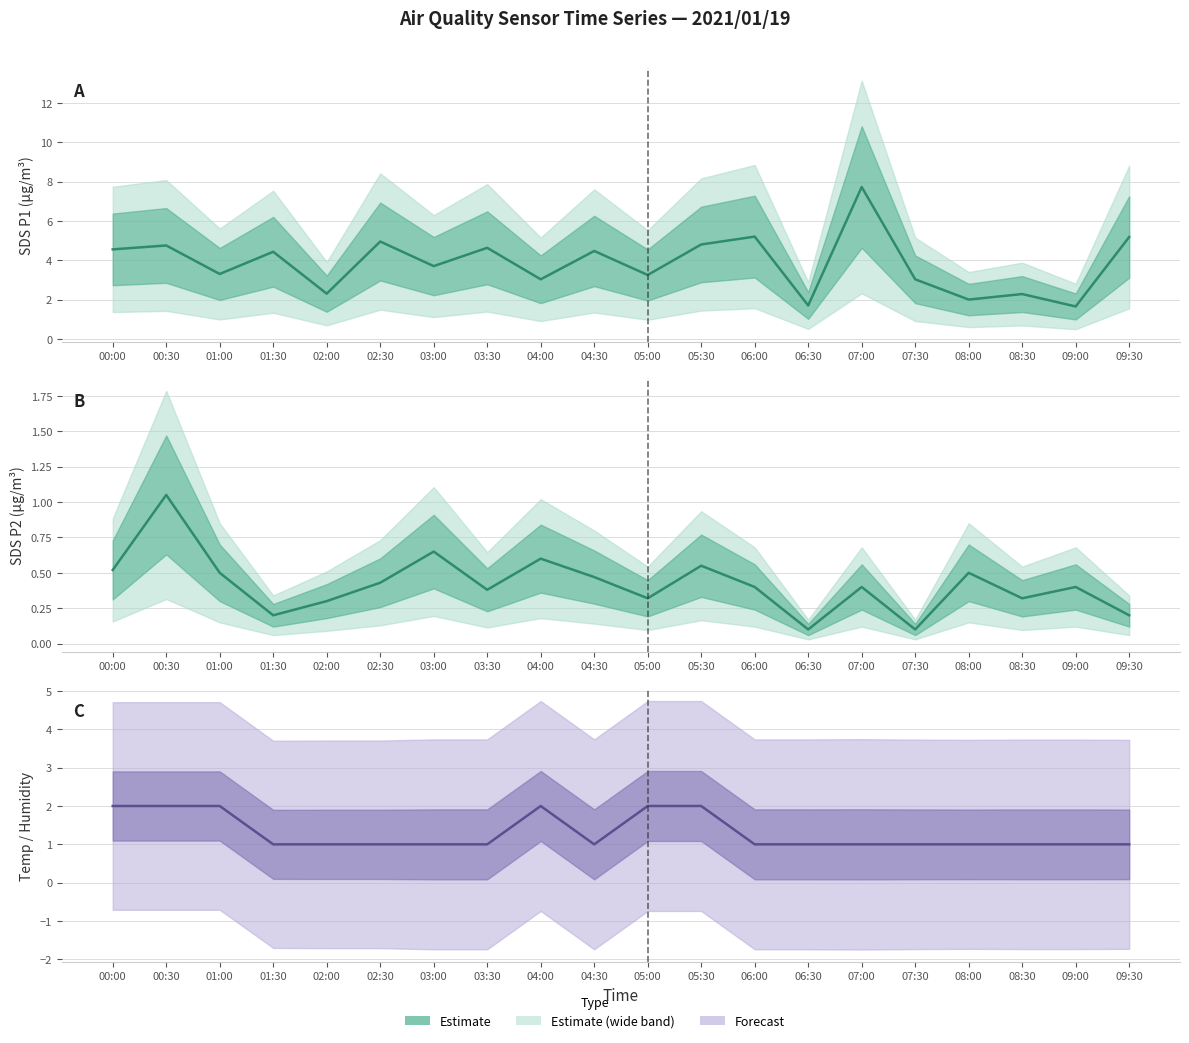

How many points are lower than both their immediate neighbors (excluding endpoints)?

1